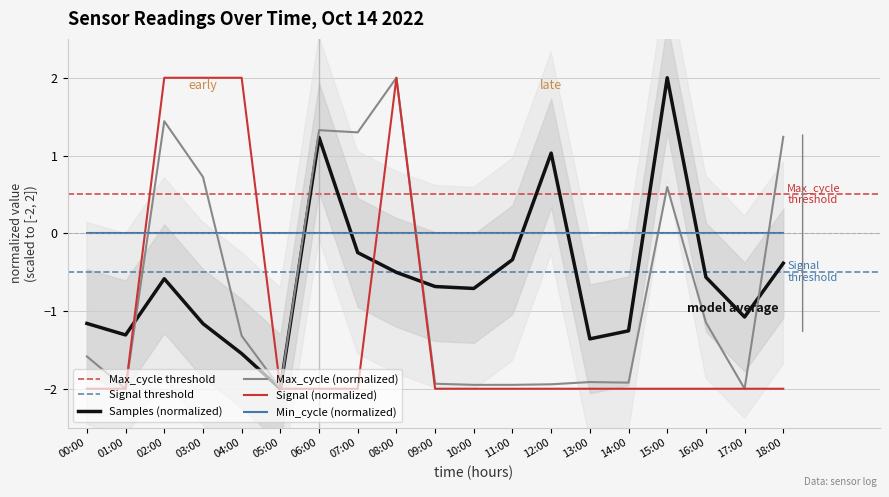

Reading left to right, transcribe all the data shown in this chart.

Samples: -1.2	-1.3	-0.6	-1.2	-1.5	-2.0	1.2	-0.2	-0.5	-0.7	-0.7	-0.3	1.0	-1.4	-1.3	2.0	-0.6	-1.1	-0.4
Max_cycle: -1.6	-2.0	1.4	0.7	-1.3	-2.0	1.3	1.3	2.0	-1.9	-1.9	-1.9	-1.9	-1.9	-1.9	0.6	-1.1	-2.0	1.2
Signal: -2.0	-2.0	2.0	2.0	2.0	-2.0	-2.0	-2.0	2.0	-2.0	-2.0	-2.0	-2.0	-2.0	-2.0	-2.0	-2.0	-2.0	-2.0